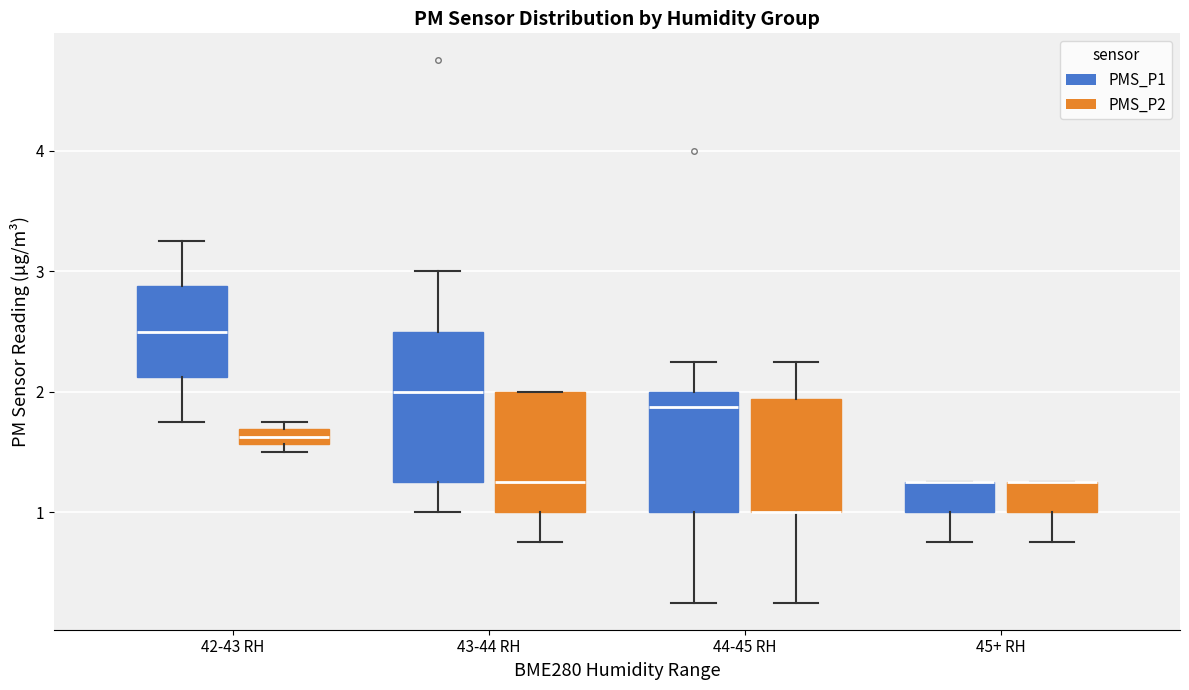

Where does the median line of the box for 43-44 RH (PMS_P2) sit on the y-axis? The values are not printed on the chart, so give them approximately, as read against the axis.

1.3